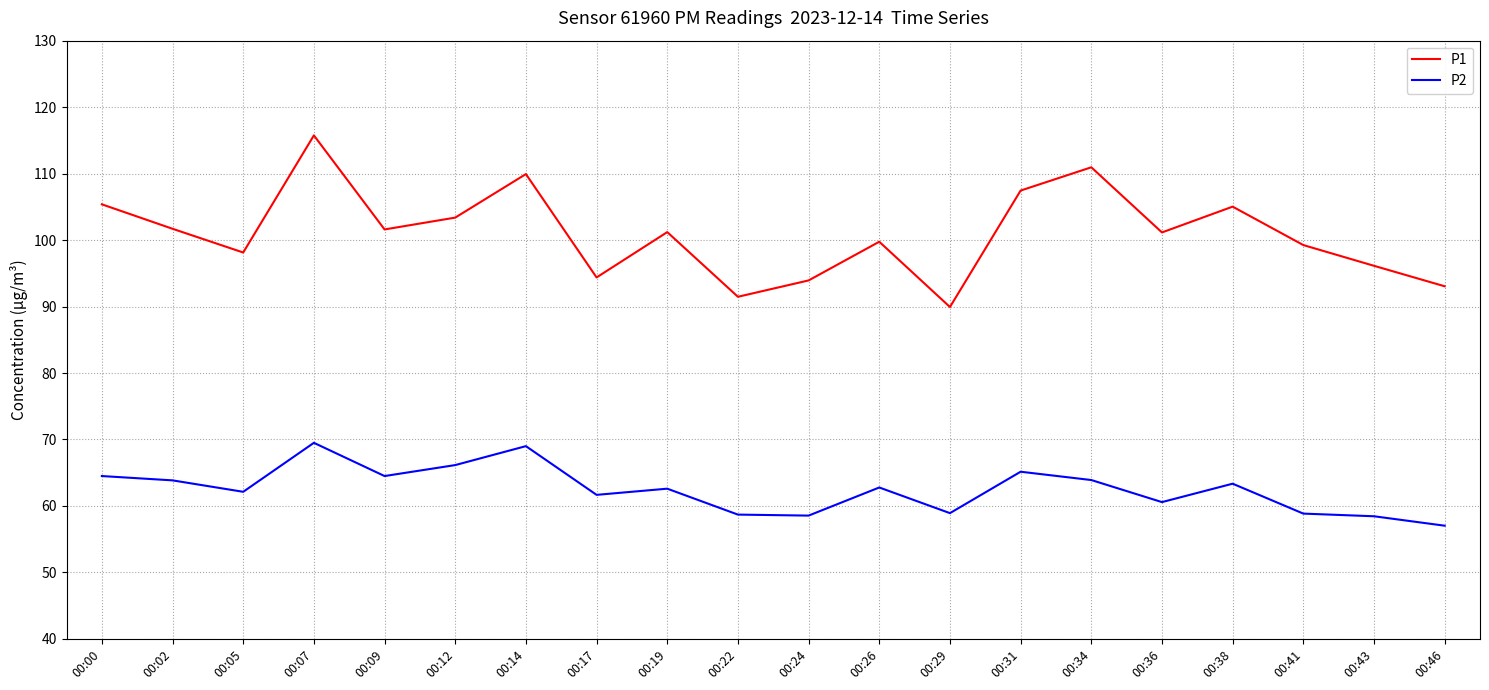

How many series are shown in this chart?

2